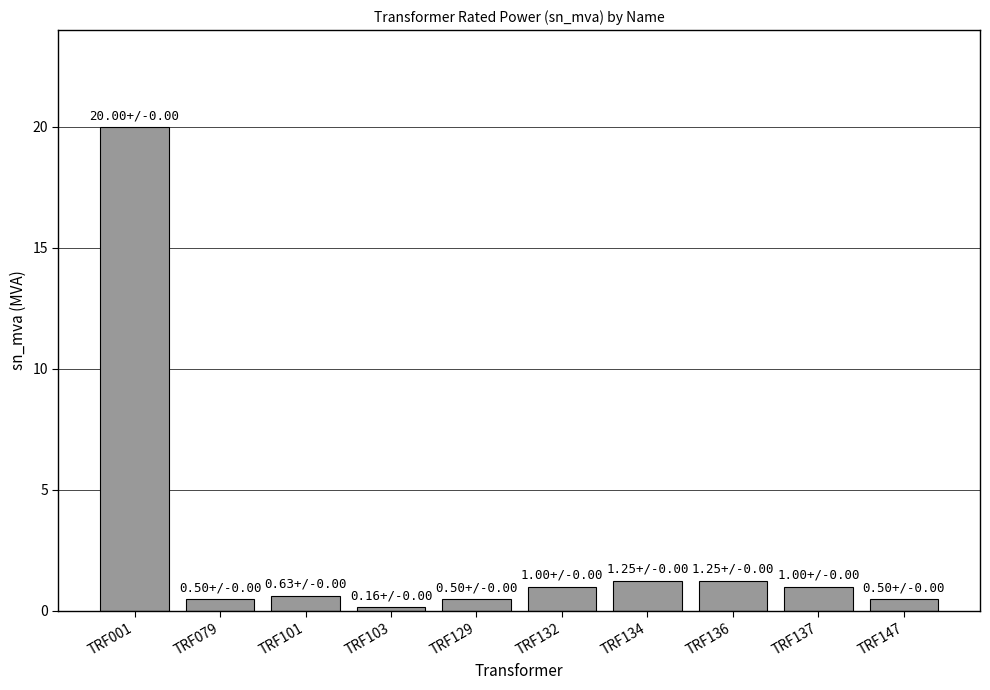

Is it true that the value at TRF079 is 0.5?

True